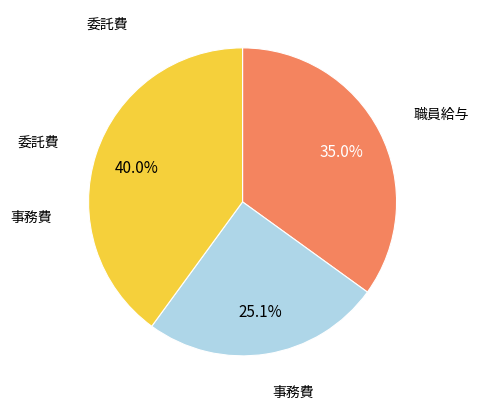

True or false: 事務費 accounts for 34% of the total.

False